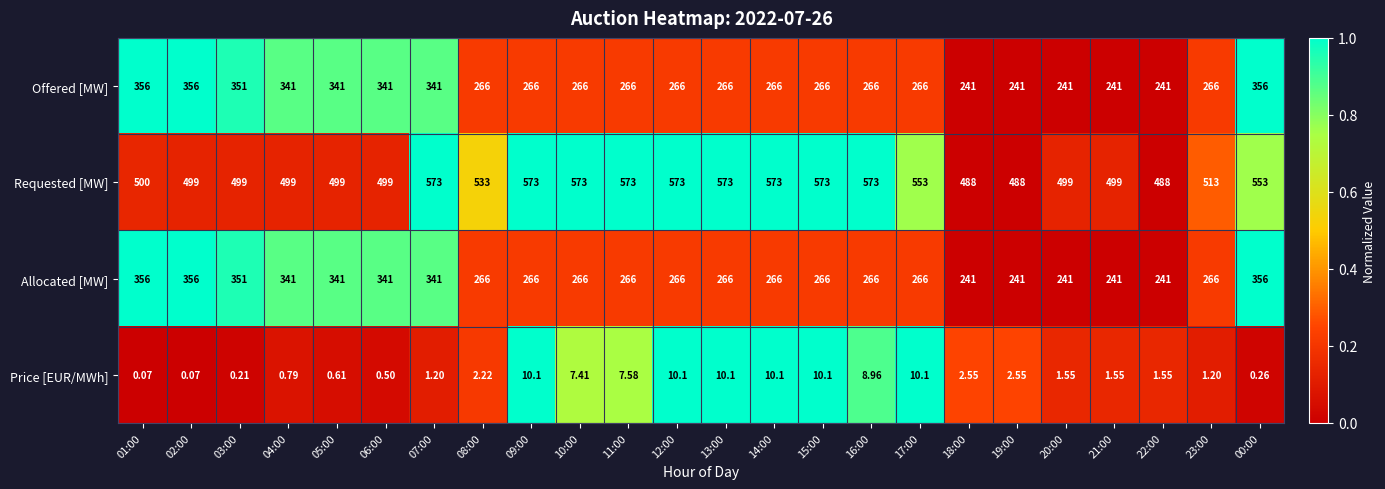

Is the value of Allocated [MW] at 22:00 greater than the value of Price [EUR/MWh] at 01:00?

Yes